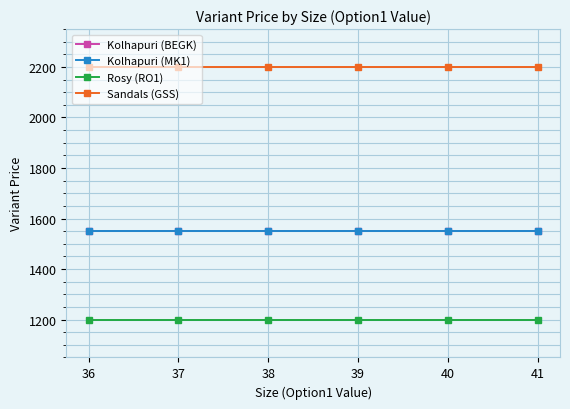

Is this an area chart (filled region under the line)?

No